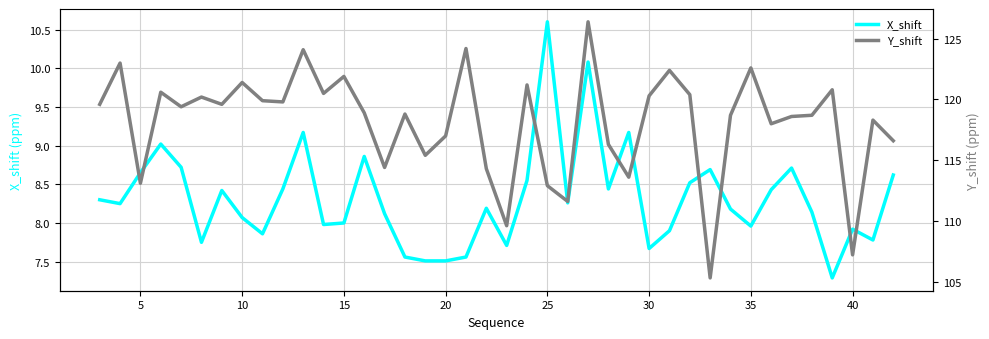

Which series has the largest total across all categories?

Y_shift